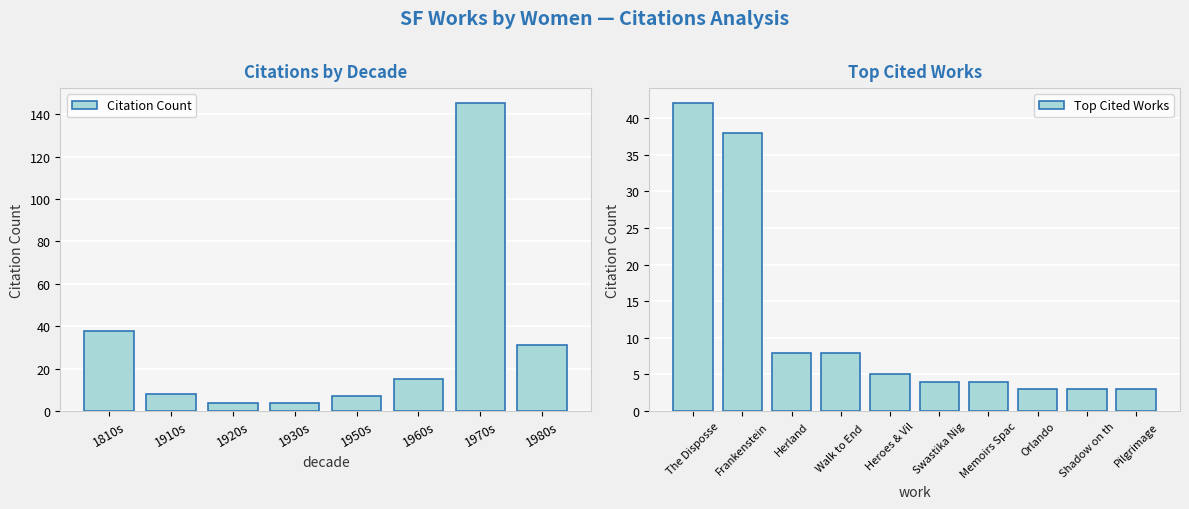

What is the maximum value for Top Cited Works?

42